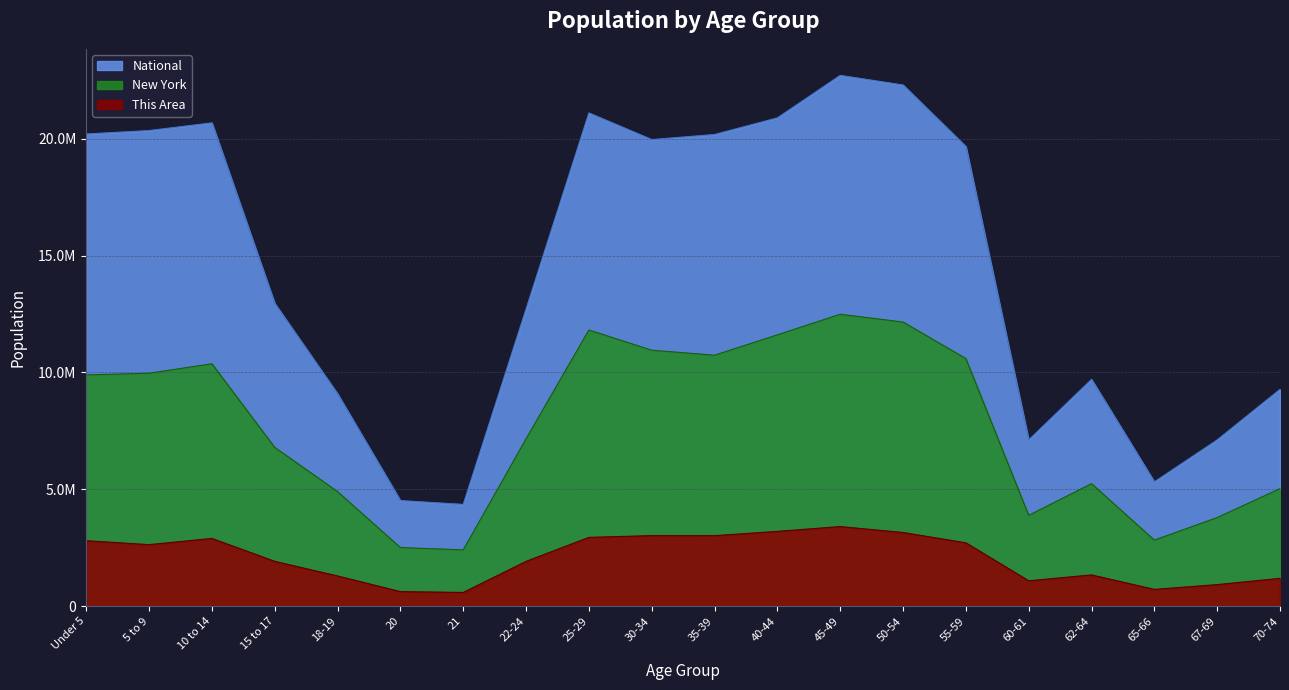

What is the maximum value shown in the chart?

22708591.0